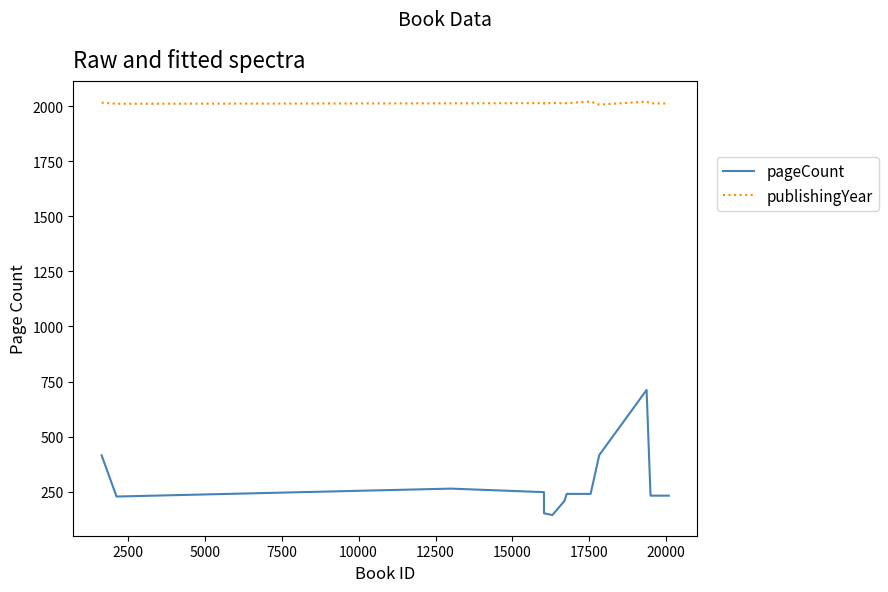

True or false: pageCount and publishingYear intersect in this chart.

False